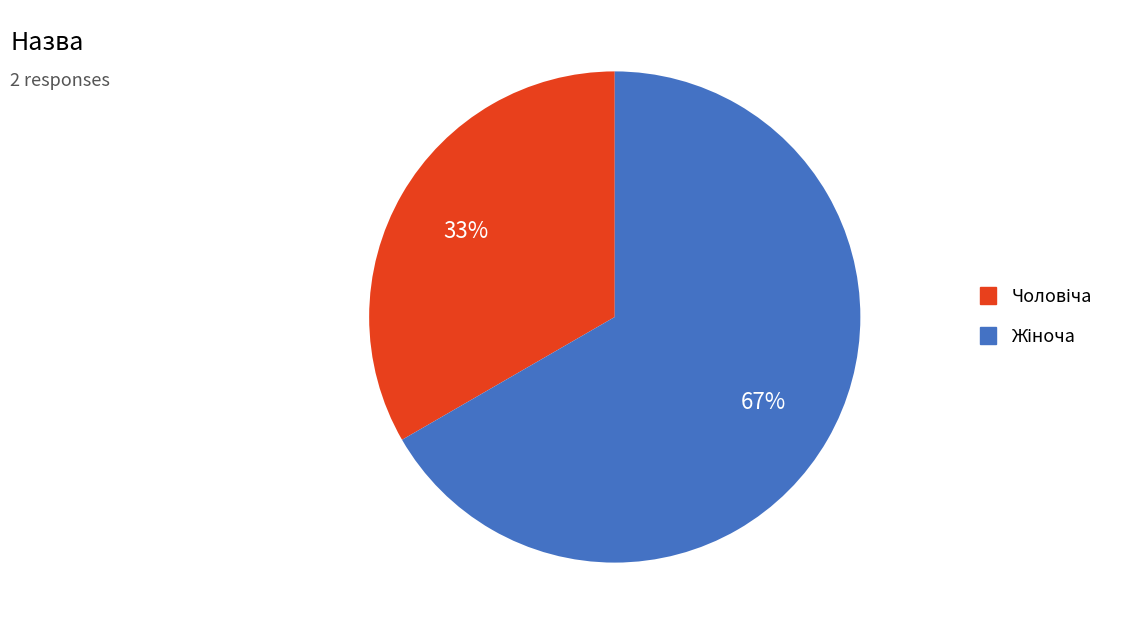

Is there any slice that represents more than half of the pie?

Yes